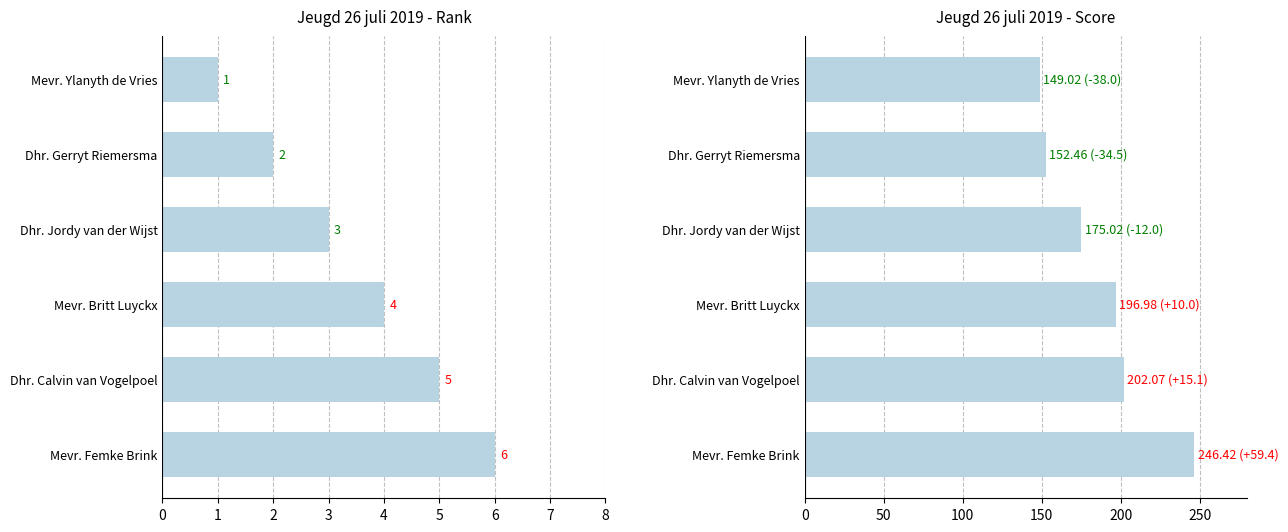

How many categories are shown in the chart?

6